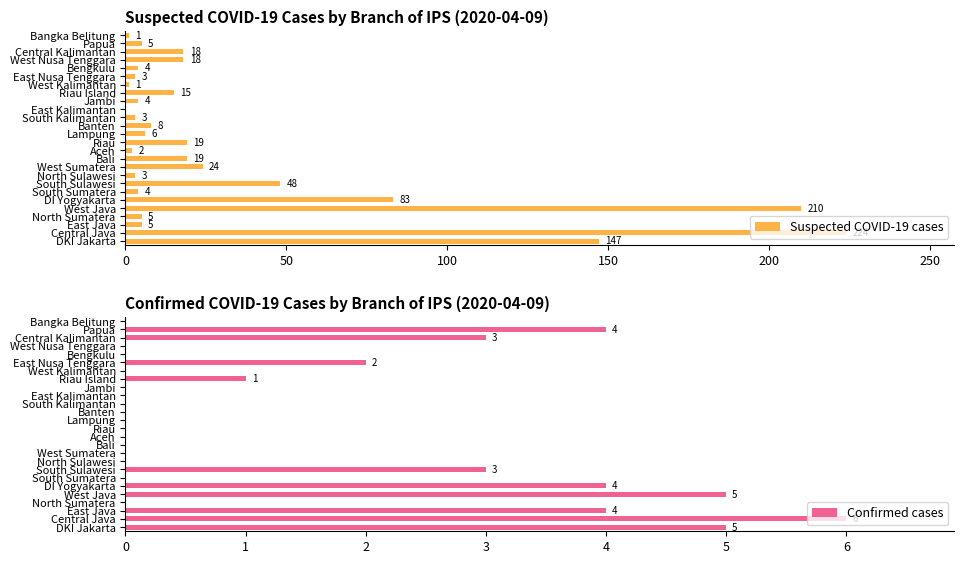

Reading right to left, list all the values displayed in this chart.

Suspected COVID-19 cases: 1	5	18	18	4	3	1	15	4	0	3	8	6	19	2	19	24	3	48	4	83	210	5	5	224	147
Confirmed cases: 0	4	3	0	0	2	0	1	0	0	0	0	0	0	0	0	0	0	3	0	4	5	0	4	6	5